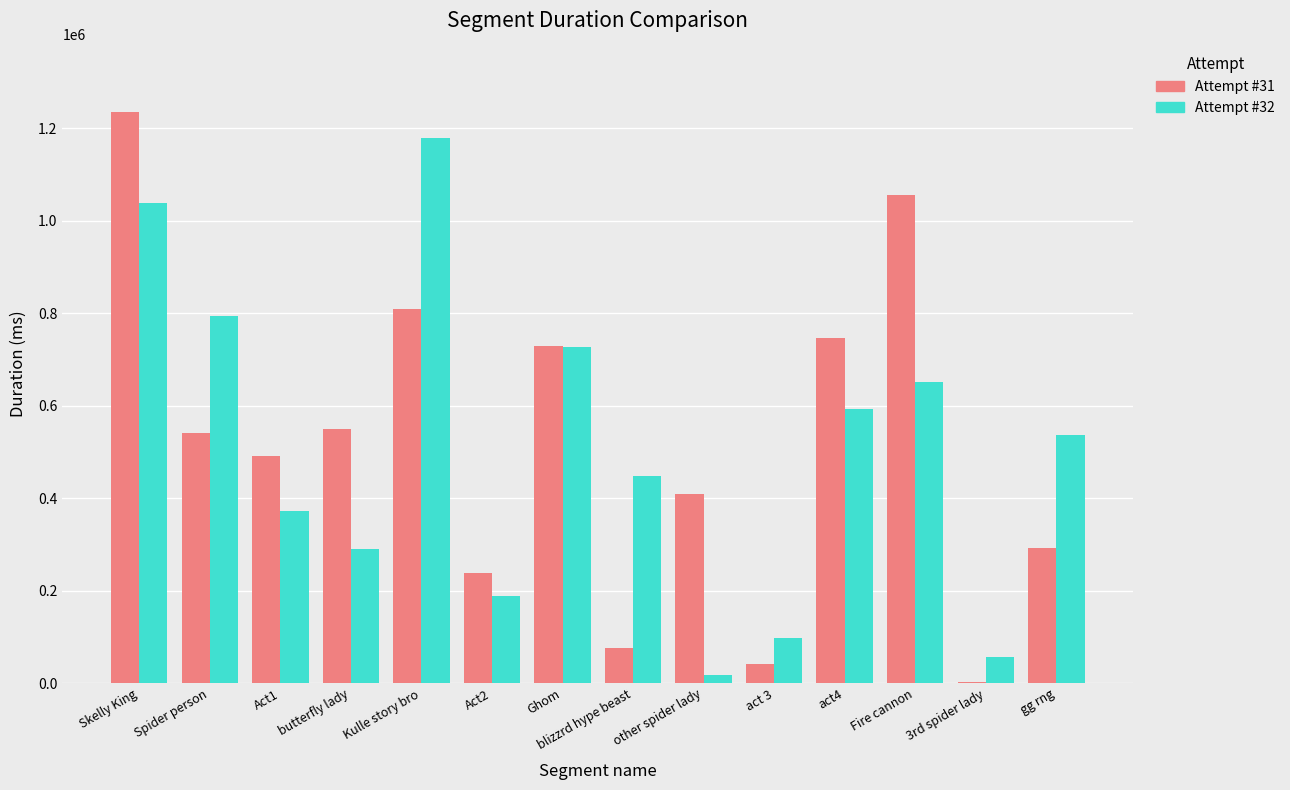

Are the bars grouped side by side (vs. stacked)?

Yes